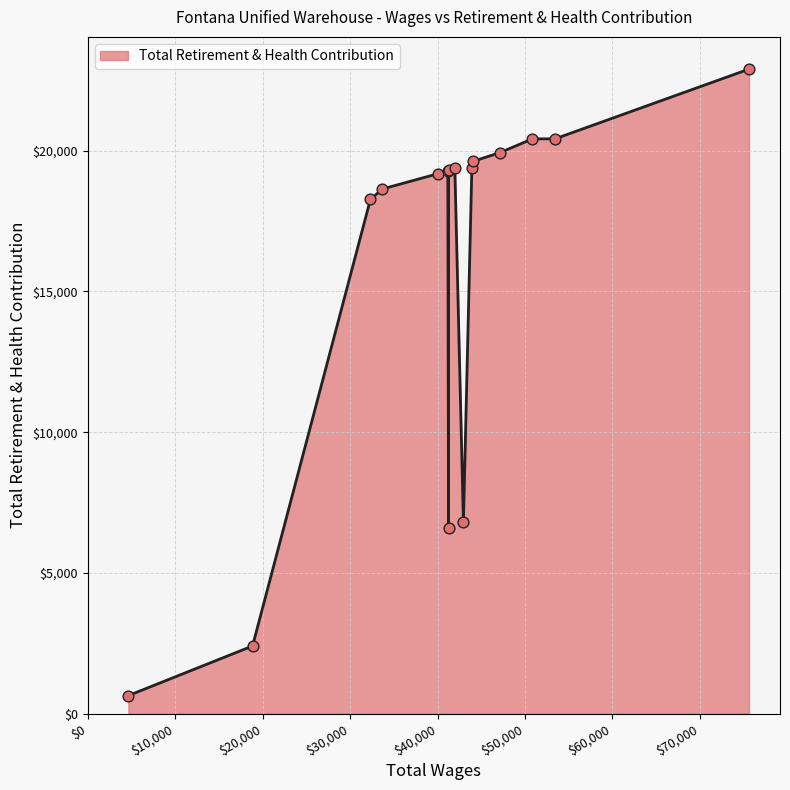

Between 47166.52 and 4643.28, which is larger?

47166.52